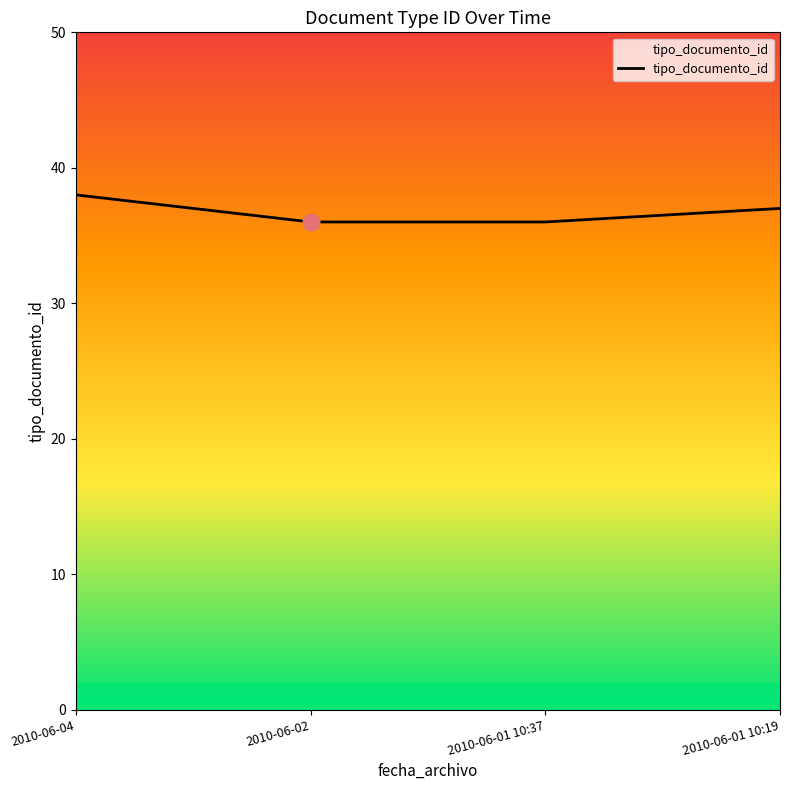

What position from the right is 2010-06-01 10:19?

1